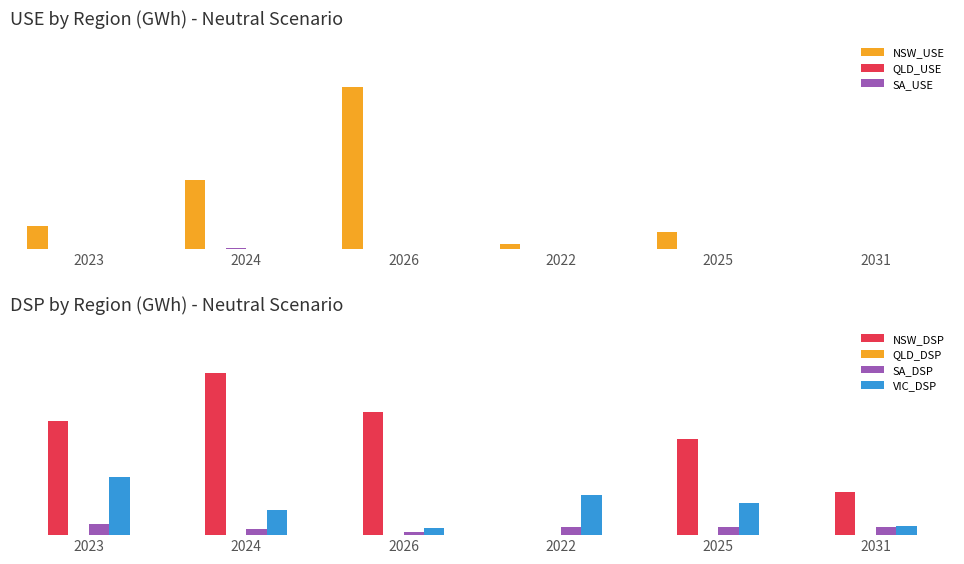

Which series changed the most between 2026 and 2022?

NSW_USE